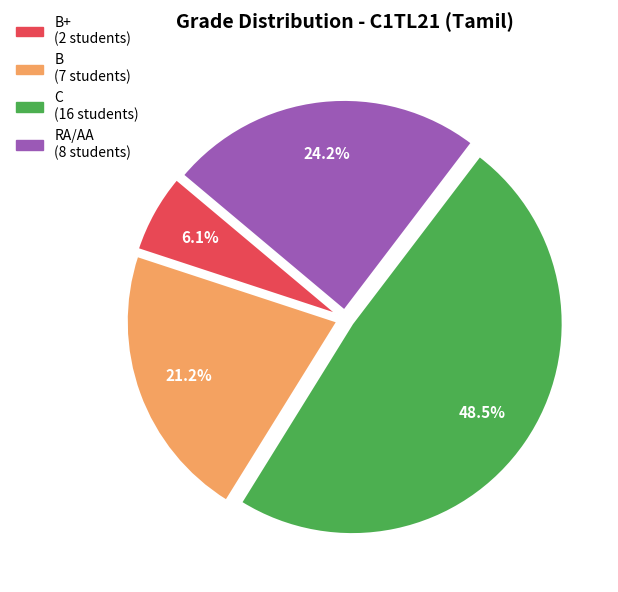

Is there a majority slice in this chart?

No